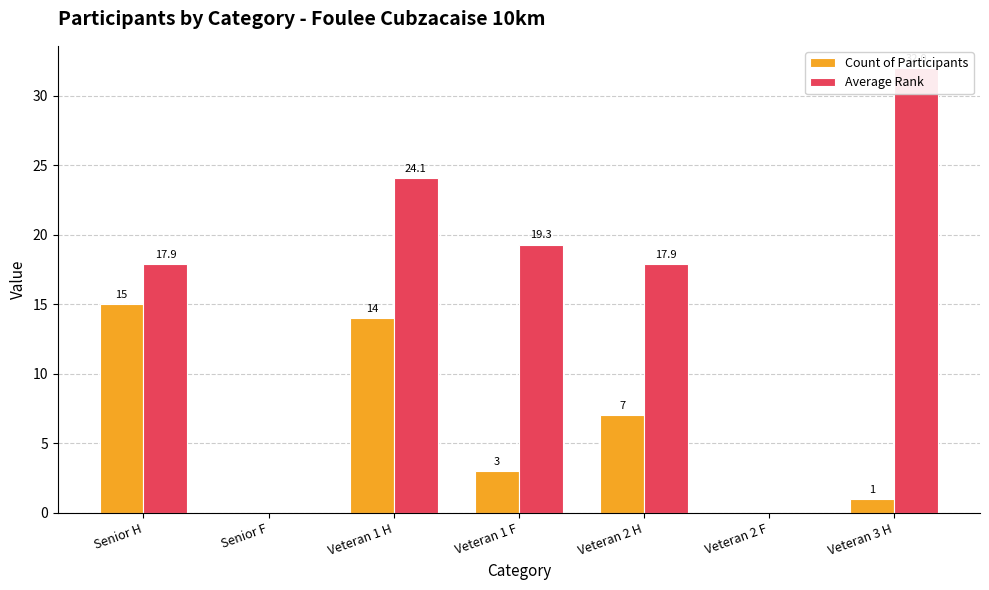

What is the sum of all Count of Participants values?

40.0